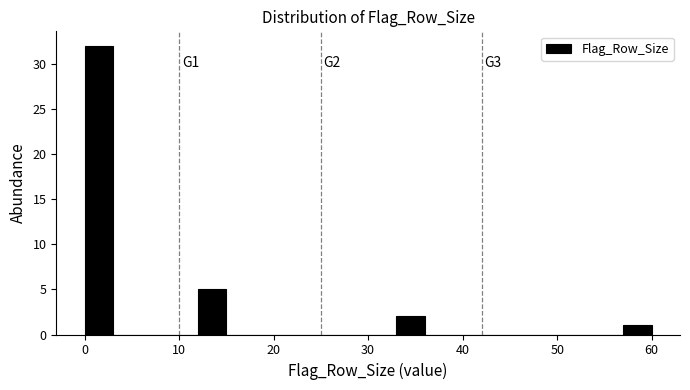

Around what value on the x-axis is the tallest bar? Give the approximate position of its centre, as read against the axis.

2